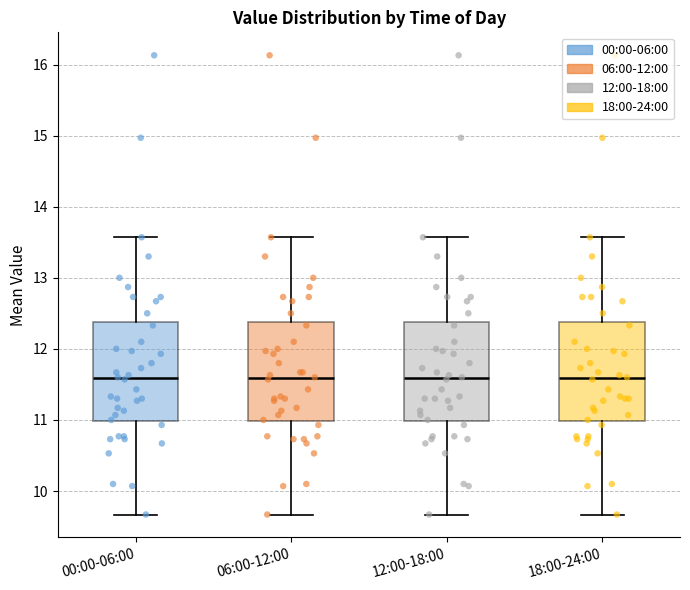

Reading left to right, read every box against the y-axis: the position of its median line, the range the box covers, and the ends of its whiskers. The values are not printed on the chart, so give them approximately, as read against the axis.

00:00-06:00: median 11.6, box 11.0 to 12.4, whiskers 9.7 to 13.6
06:00-12:00: median 11.6, box 11.0 to 12.4, whiskers 9.7 to 13.6
12:00-18:00: median 11.6, box 11.0 to 12.4, whiskers 9.7 to 13.6
18:00-24:00: median 11.6, box 11.0 to 12.4, whiskers 9.7 to 13.6